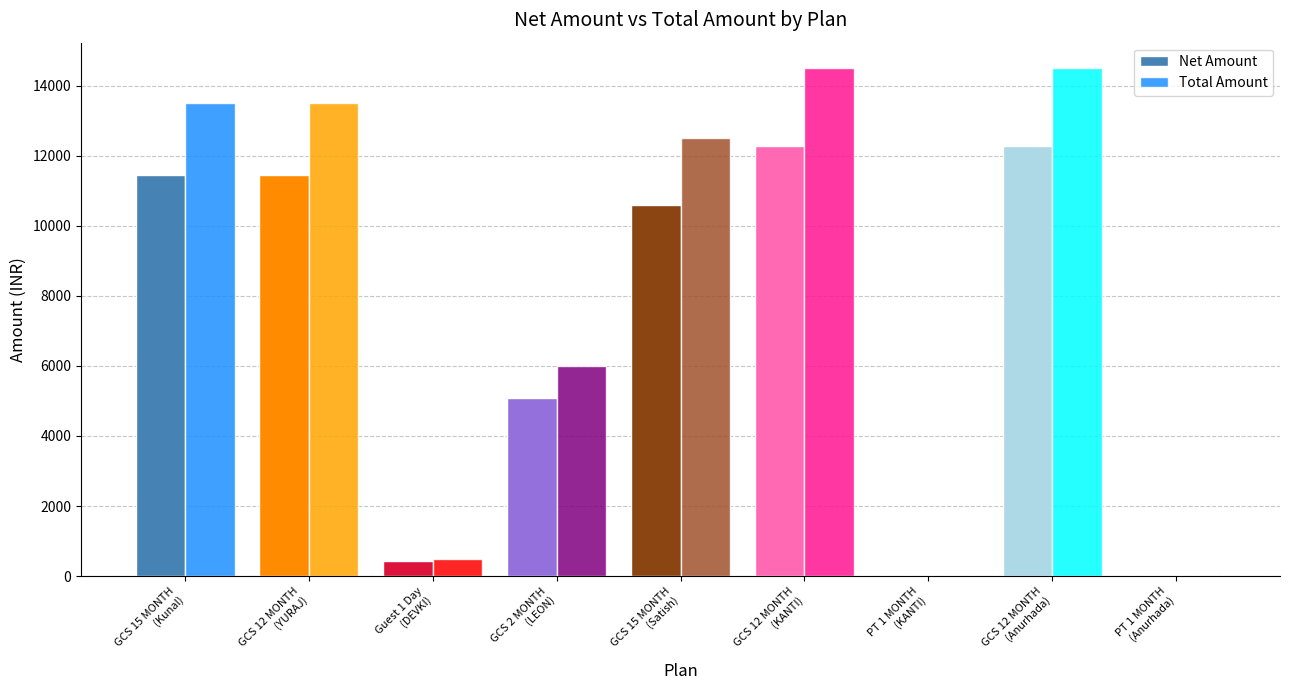

What is the maximum value shown in the chart?

14500.0